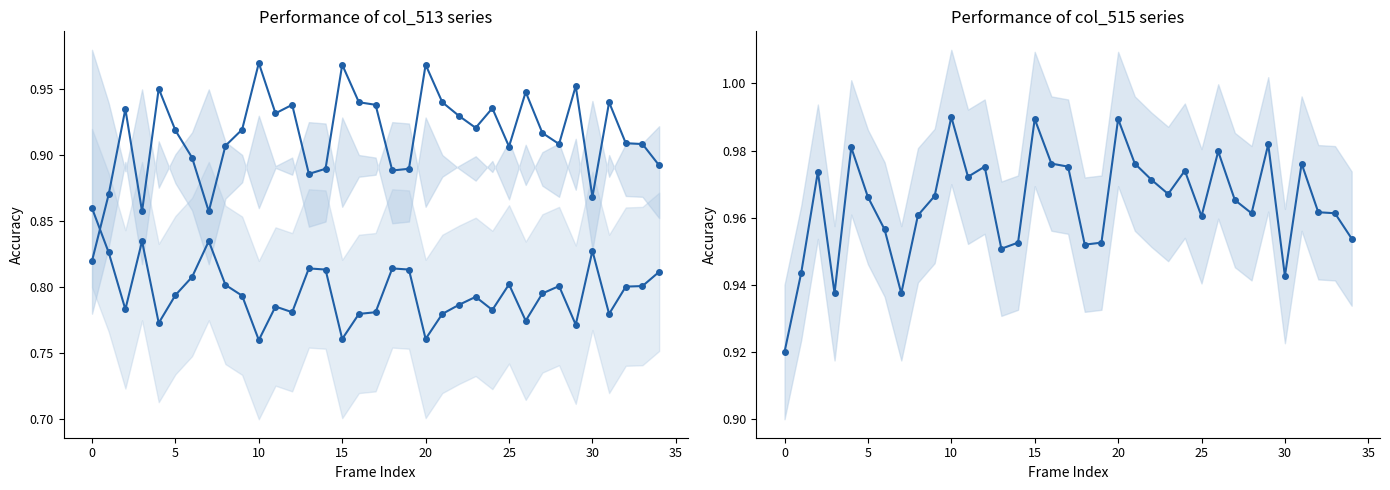

What is the difference between the highest and lowest values at 34?

0.1